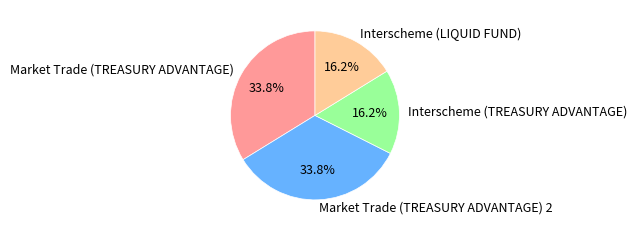

To the nearest percent, what is the combined percentage of Interscheme (LIQUID FUND) and Market Trade (TREASURY ADVANTAGE) 2?

50%